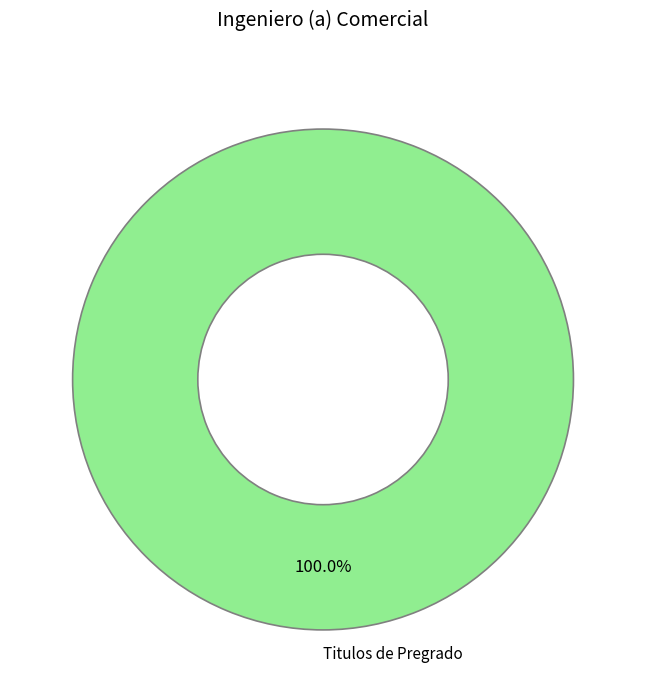

How many slices are in this pie chart?

1